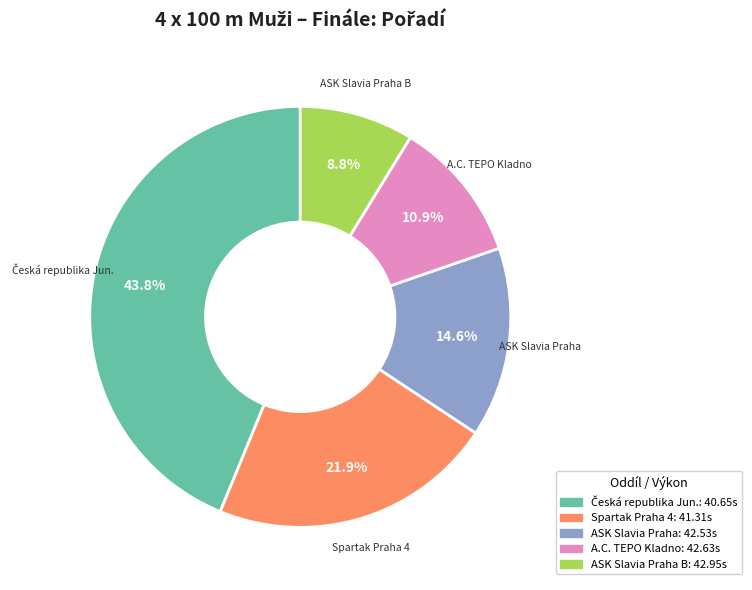

Does any single category account for the majority?

No